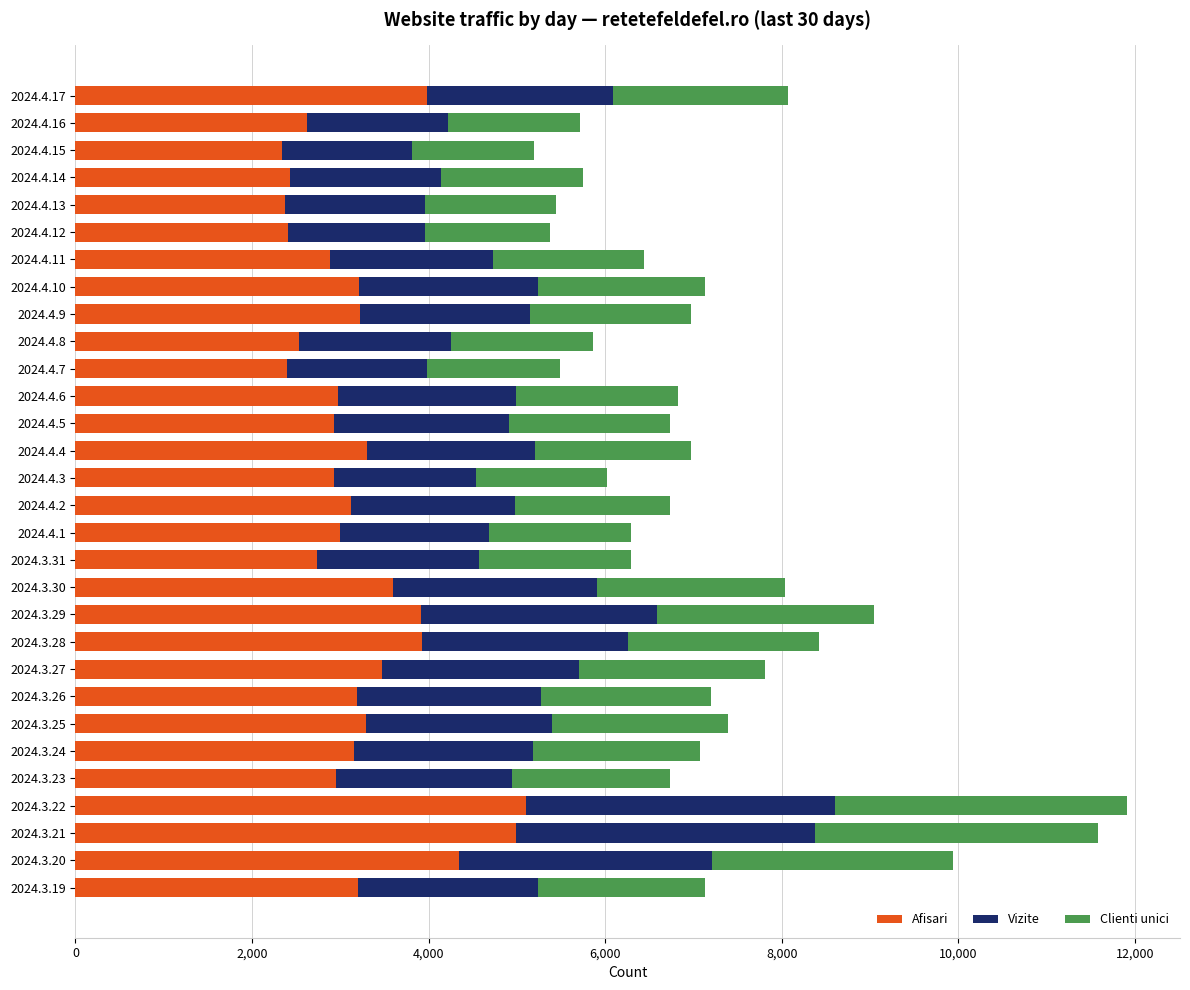

What is the difference between the maximum and minimum values in the Afisari series?

2766